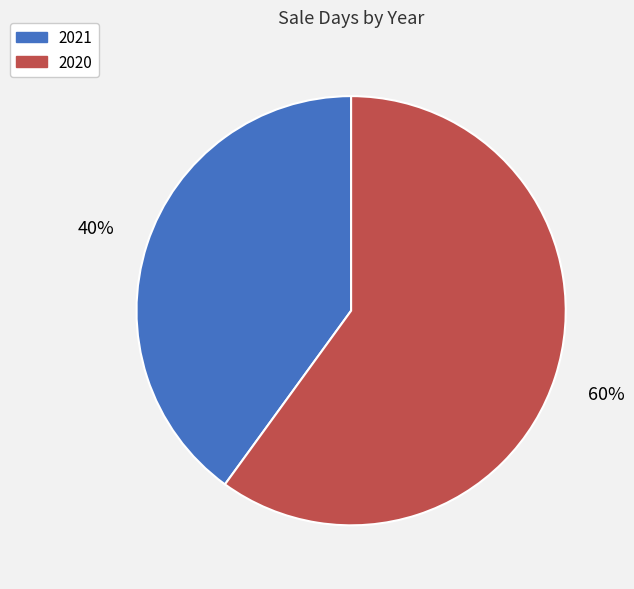

Between 2020 and 2021, which is larger?

2020